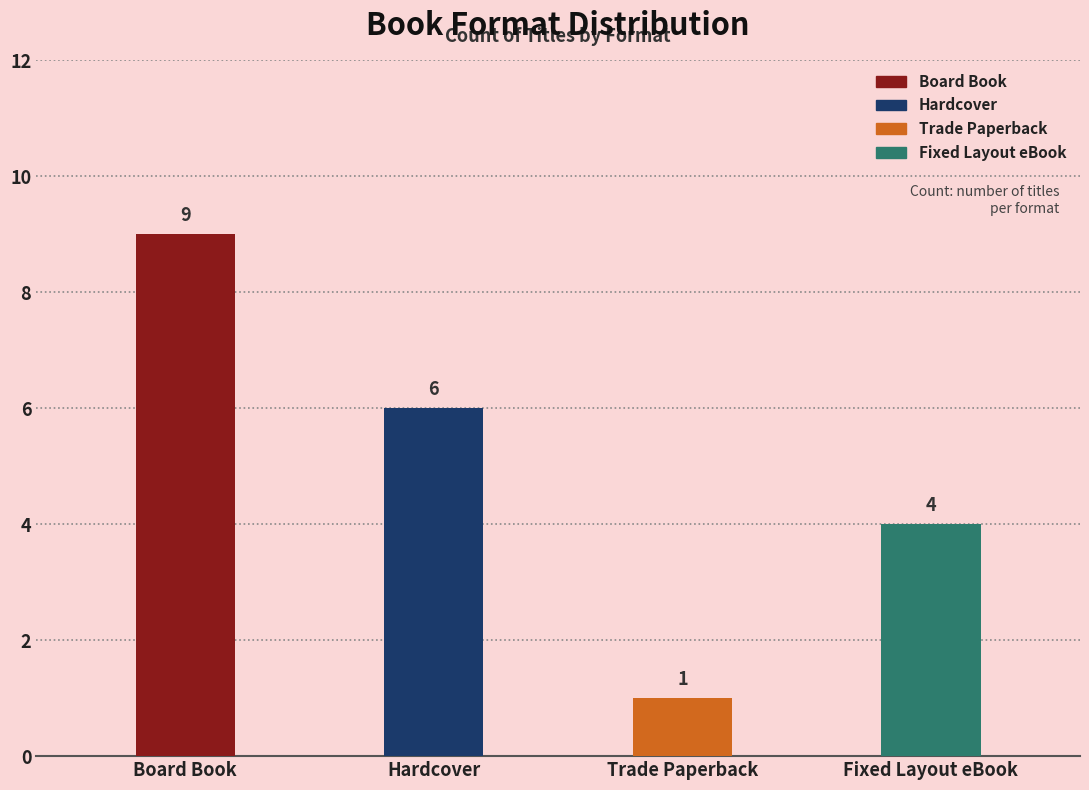

Rank the categories by value from lowest to highest.

Trade Paperback, Fixed Layout eBook, Hardcover, Board Book